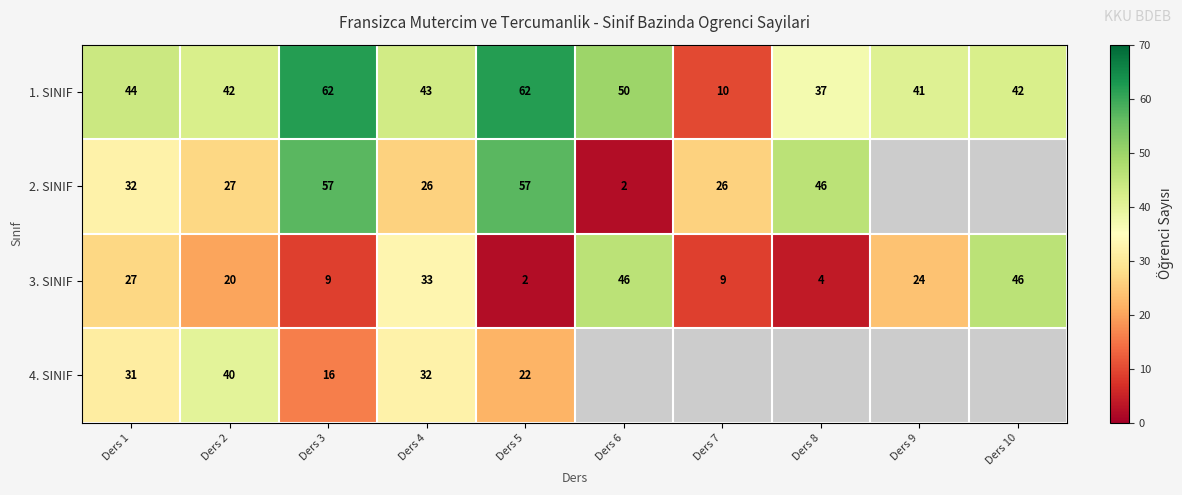

Is it true that 1. SINIF equals 38.0 at Ders 5?

False